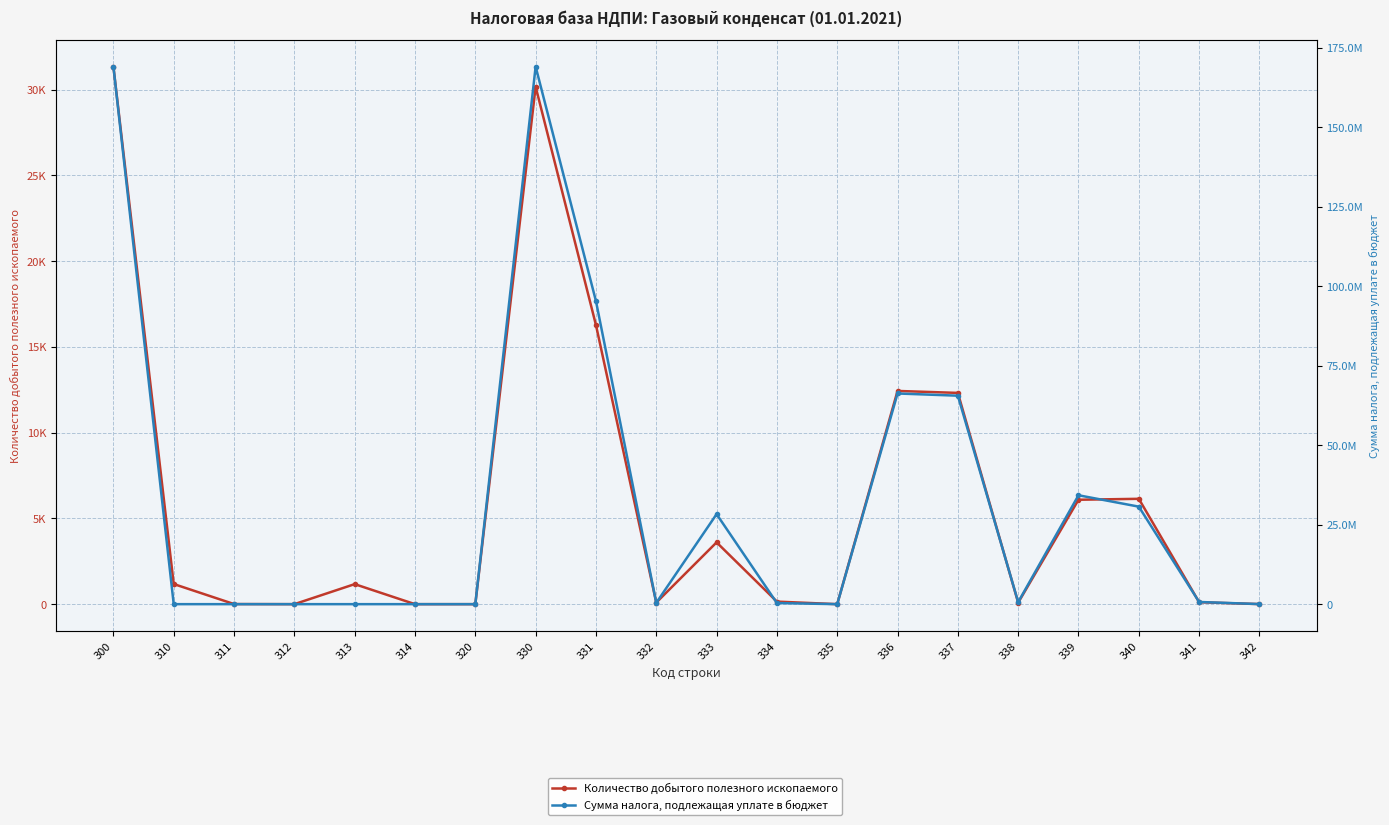

True or false: Количество добытого полезного ископаемого and Сумма налога, подлежащая уплате в бюджет cross at least once.

True